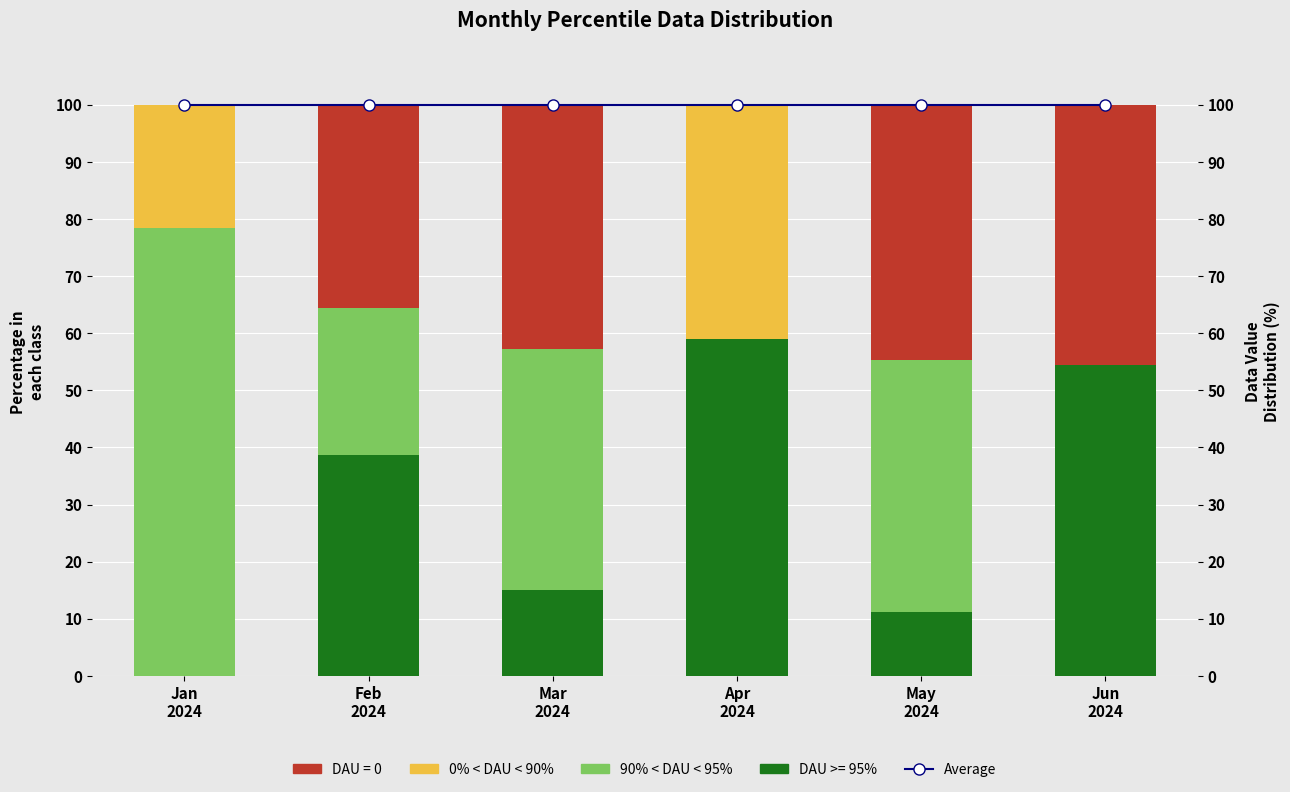

The Average series shows 29.5 at May
2024. True or false?

False